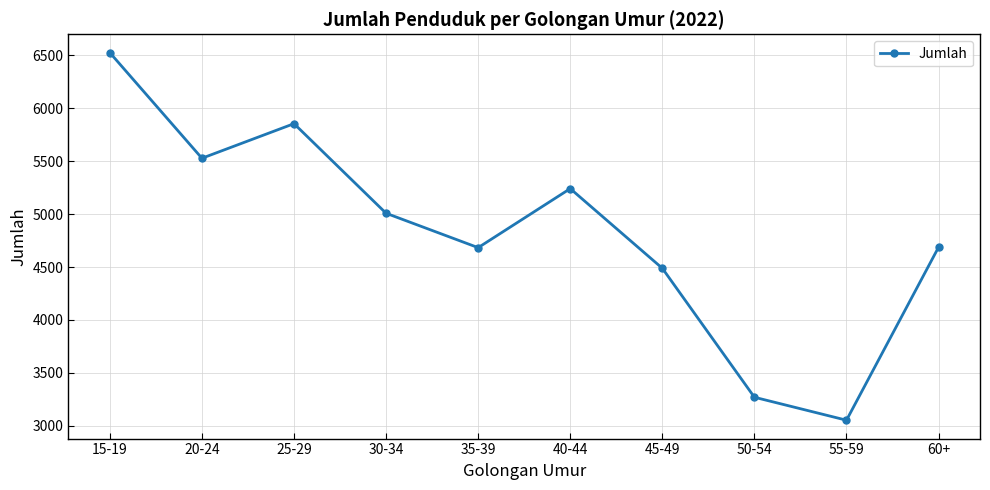

How many lines are shown in the chart?

1